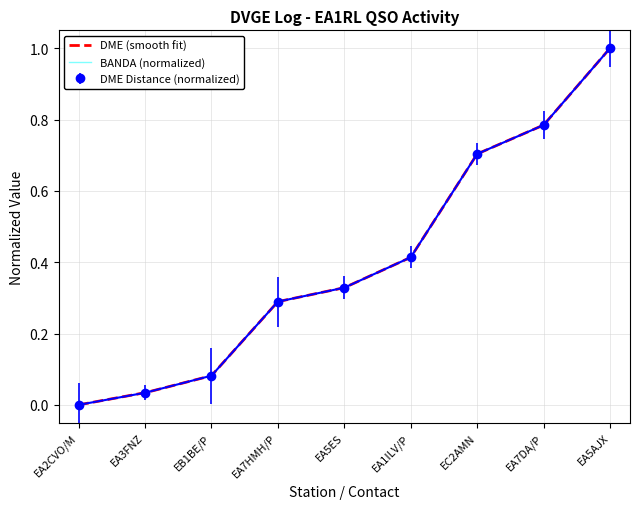

Is it true that DME Distance (normalized) equals 0.5 at EC2AMN?

False